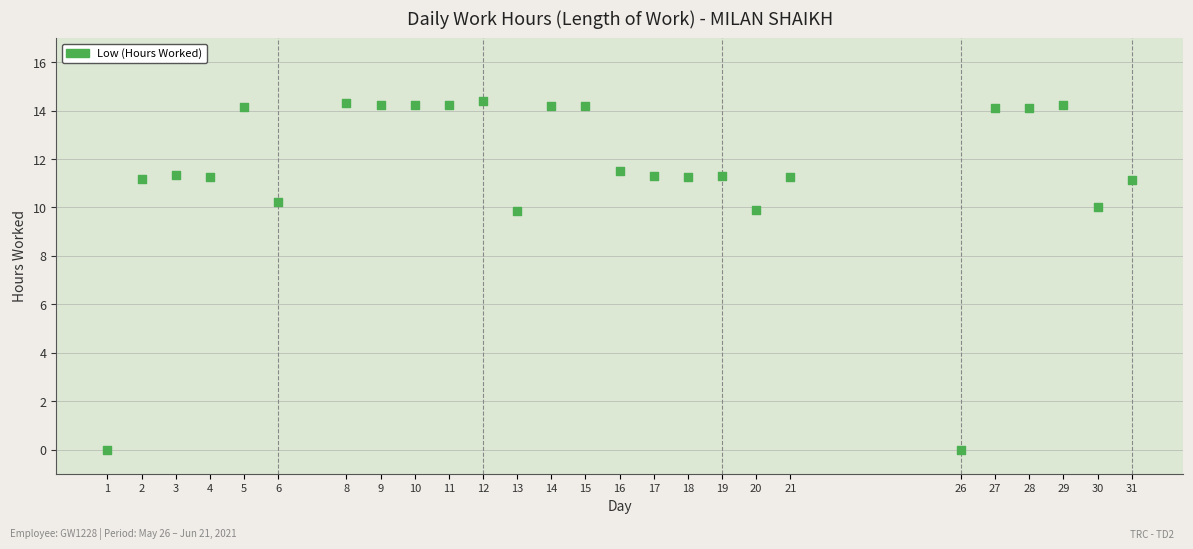

What is the range of Y values (max minus min)?

14.4